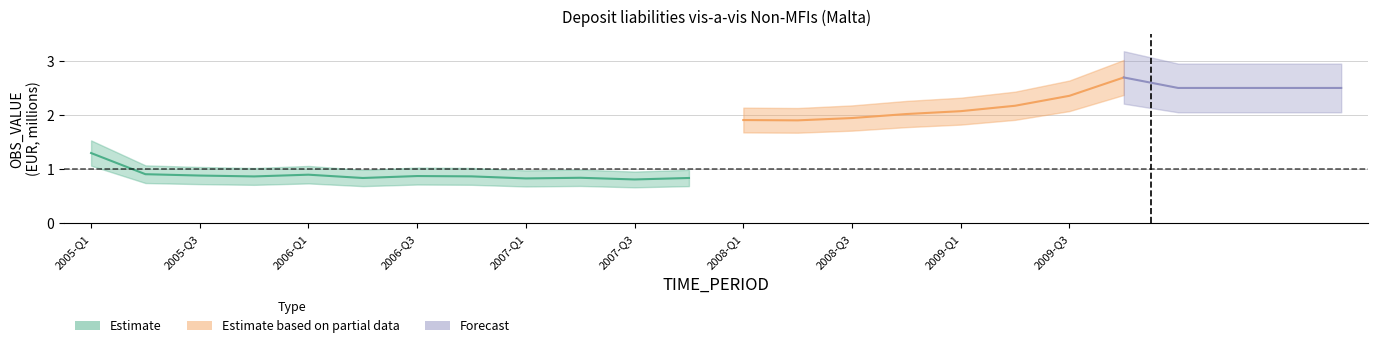

Is this an area chart (filled region under the line)?

No